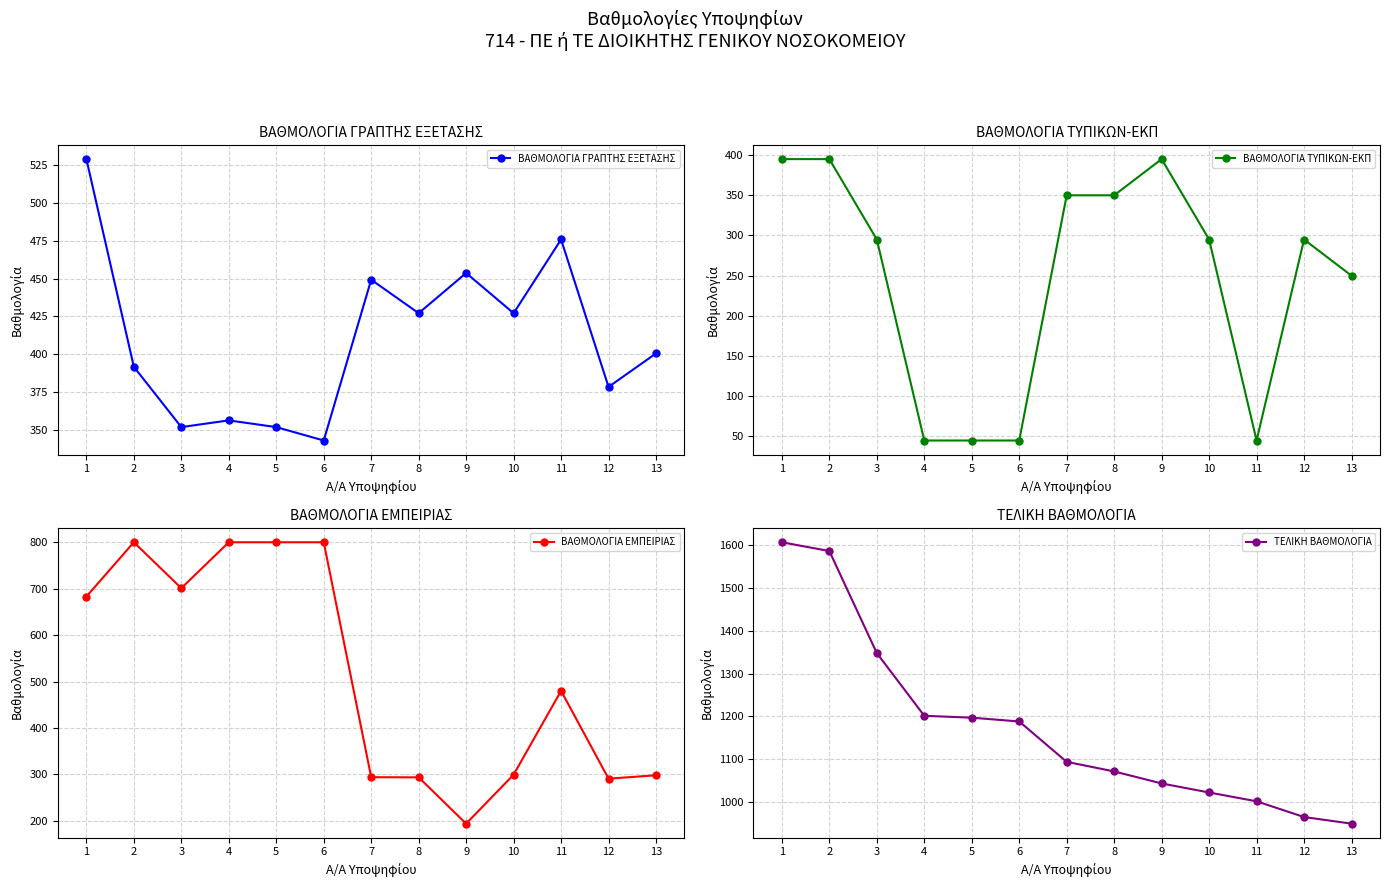

What is the approximate value of ΒΑΘΜΟΛΟΓΙΑ ΓΡΑΠΤΗΣ ΕΞΕΤΑΣΗΣ at 9?

453.8